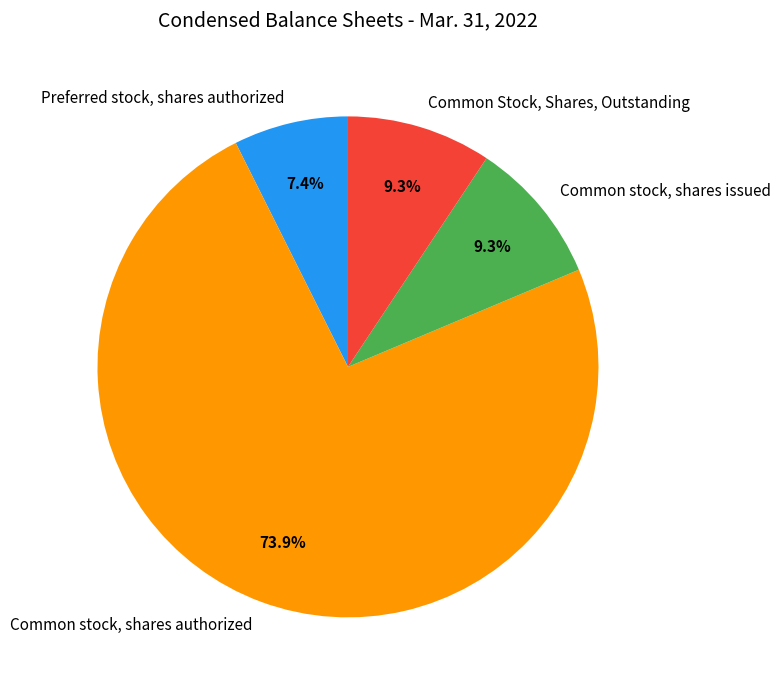

To the nearest percent, what percentage of the pie is Common stock, shares issued?

9%